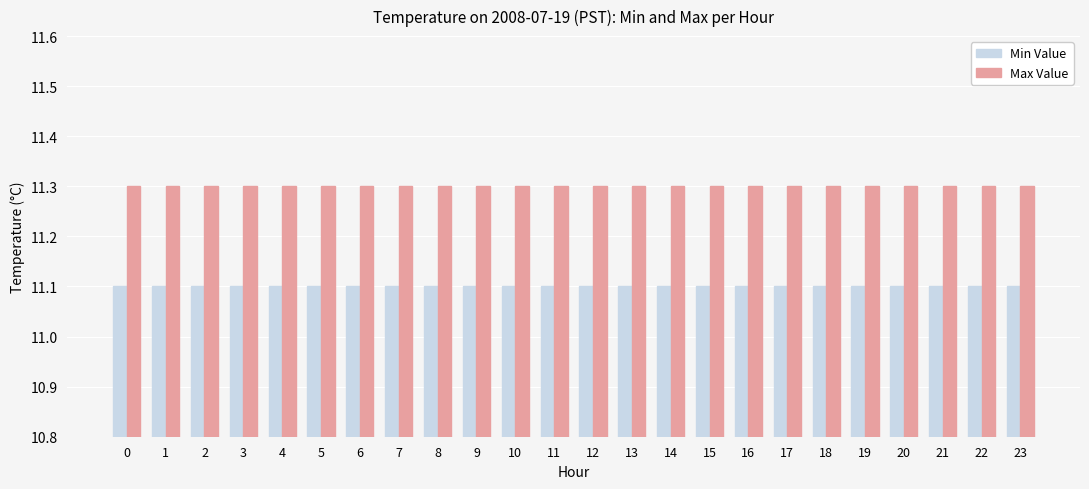

What is the average value of the Max Value series?

11.3